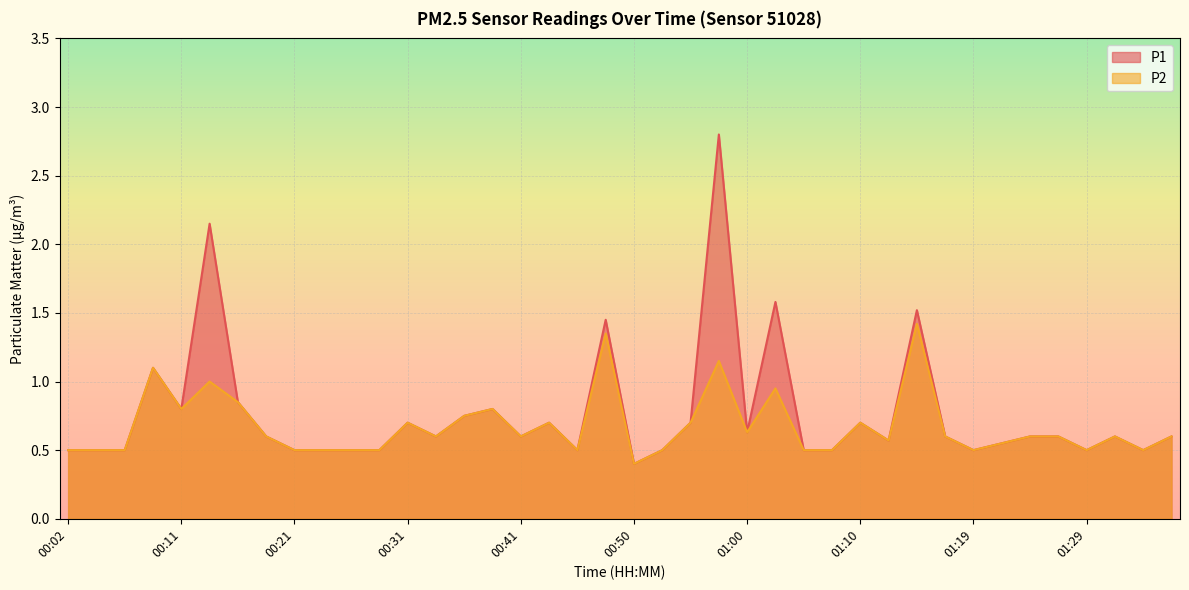

List the series in order of their overall mean, lowest first.

P2, P1